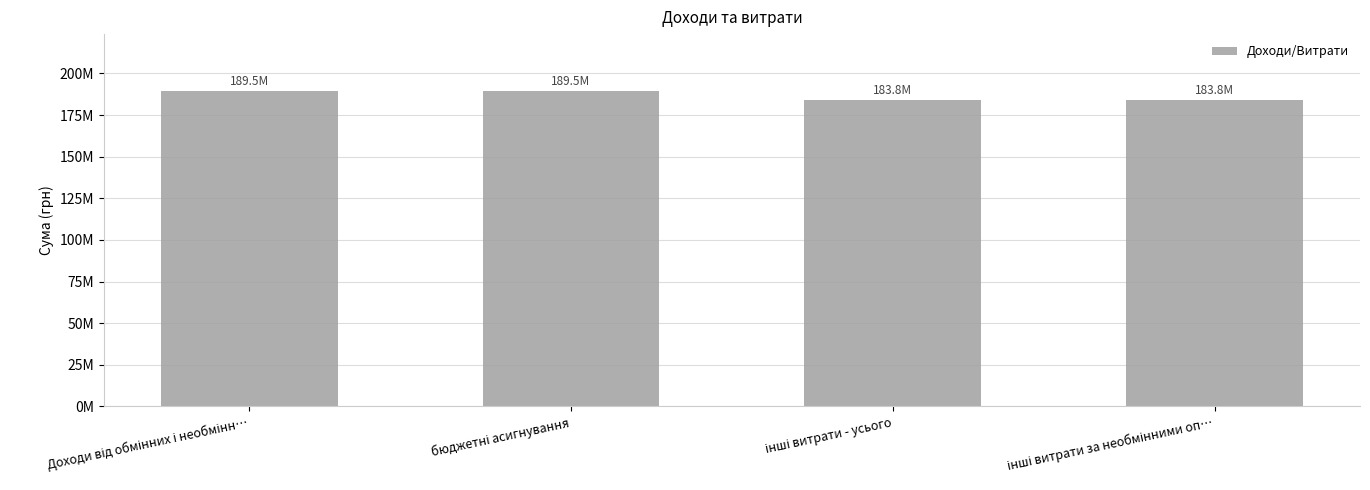

Reading left to right, what are all the values shown in this chart?

Доходи від обмінних і необмінн…=189521948	бюджетні асигнування=189521948	інші витрати - усього=183785585	інші витрати за необмінними оп…=183785585